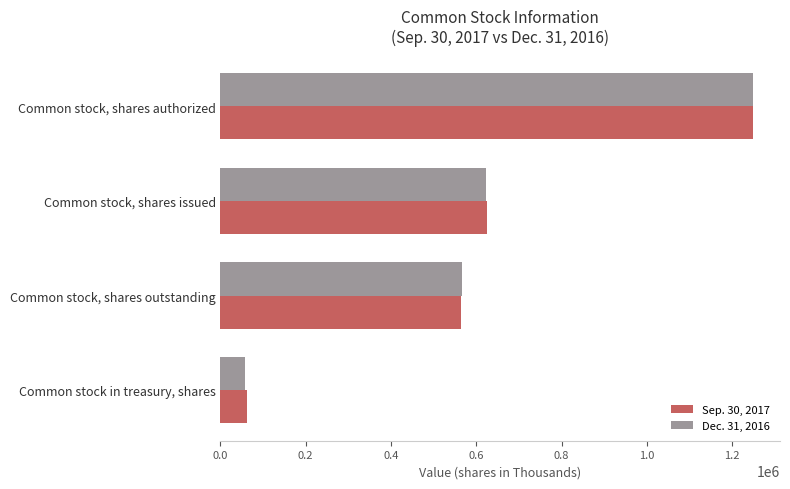

At which label is Sep. 30, 2017 closest to 655586?

Common stock, shares issued